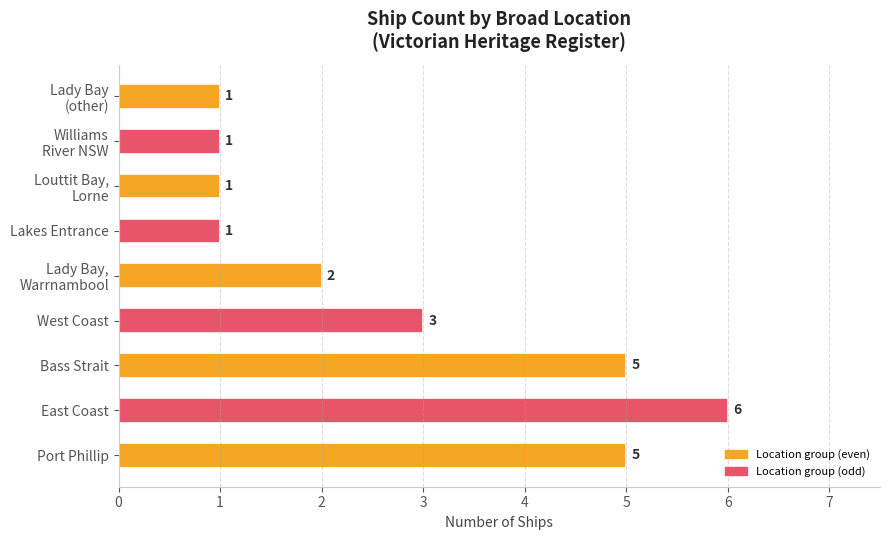

The chart shows a value of 2 at Bass Strait. True or false?

False